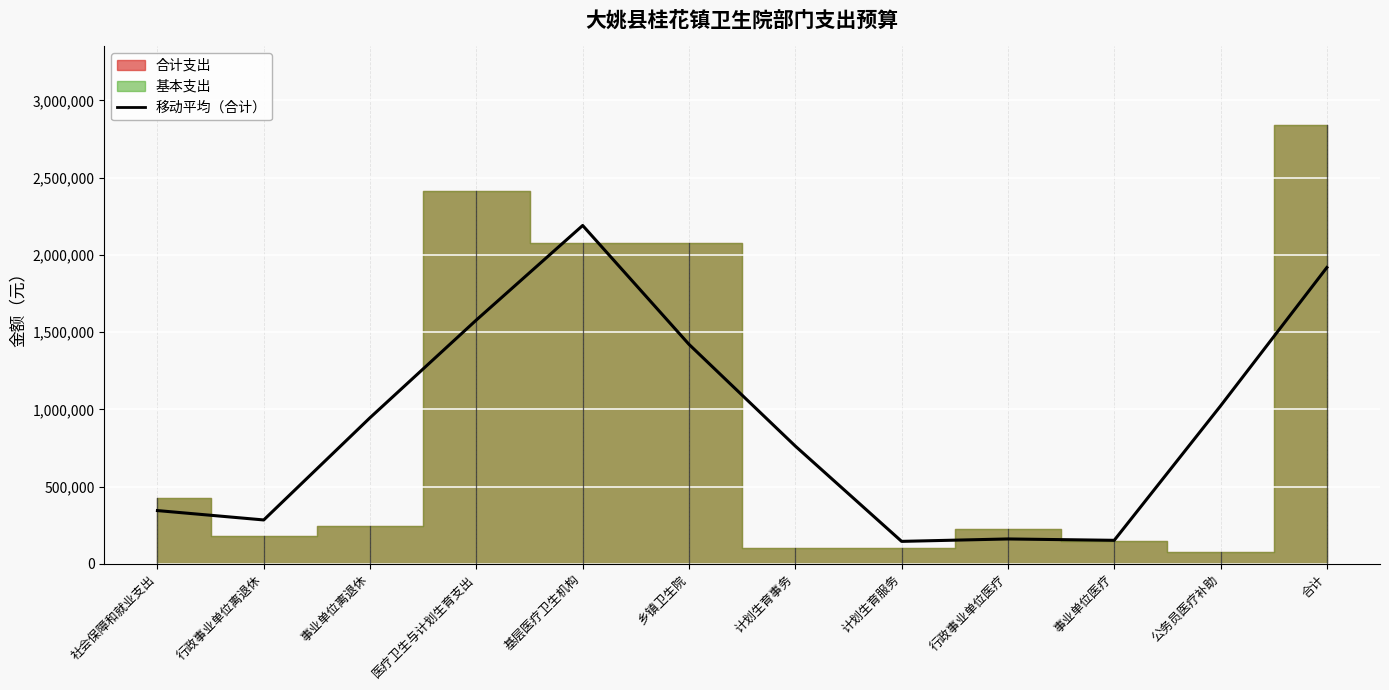

Reading left to right, extract all data points from this chart.

社会保障和就业支出=344942	行政事业单位离退休=284214	事业单位离退休=946181	医疗卫生与计划生育支出=1578637	基层医疗卫生机构=2190441	乡镇卫生院=1421059	计划生育事务=762567	计划生育服务=145581	行政事业单位医疗=161209	事业单位医疗=152396	公务员医疗补助=1022379	合计=1918240